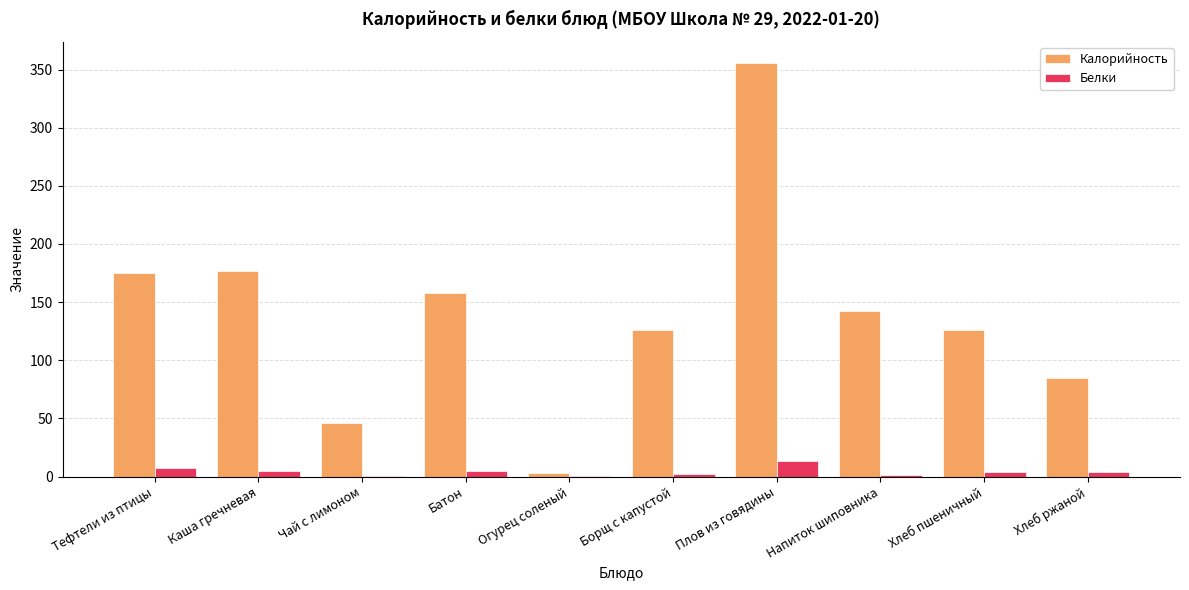

Which series changed the most between Тефтели из птицы and Борщ с капустой?

Калорийность